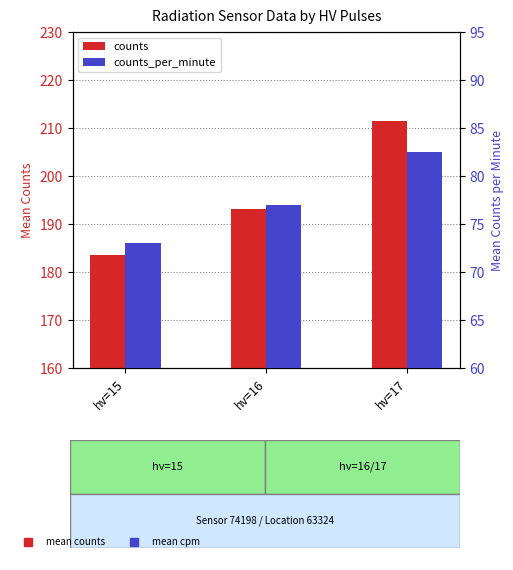

At which label does counts_per_minute first exceed 77?

hv=17